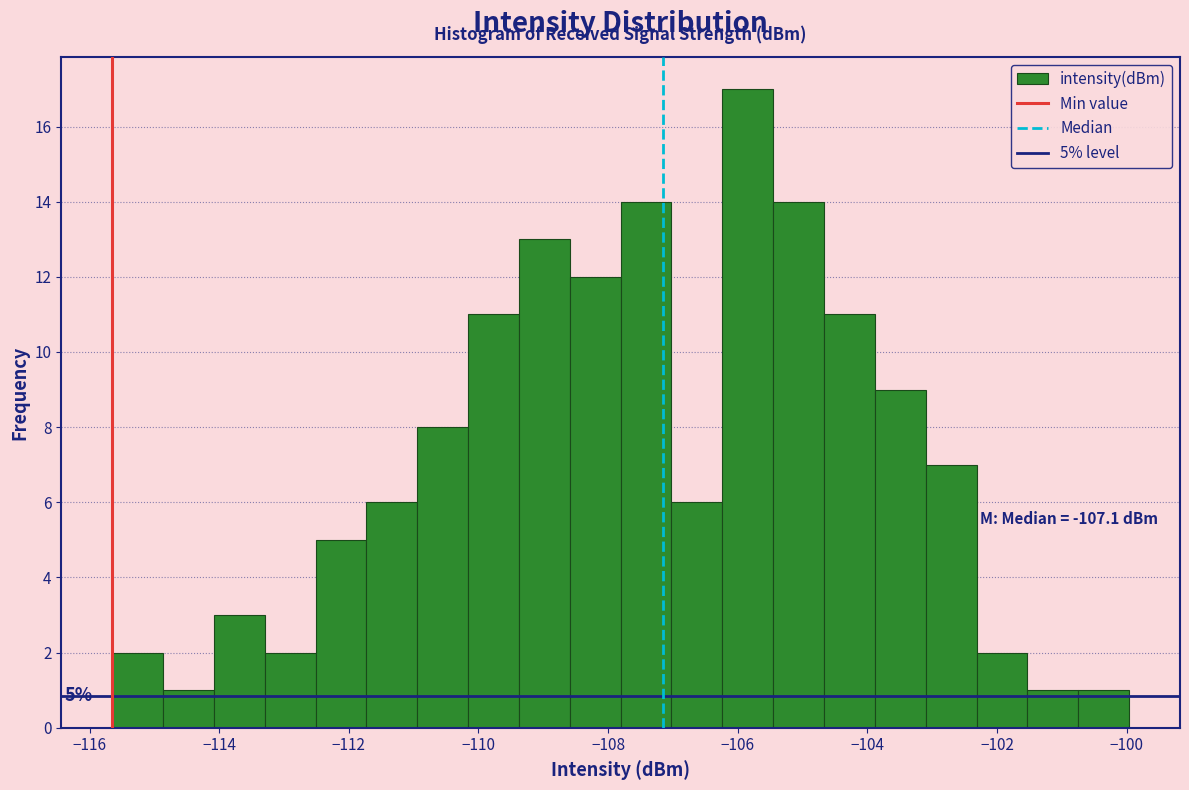

Read against the x-axis, roughly where is the centre of the tallest bar?

-105.8